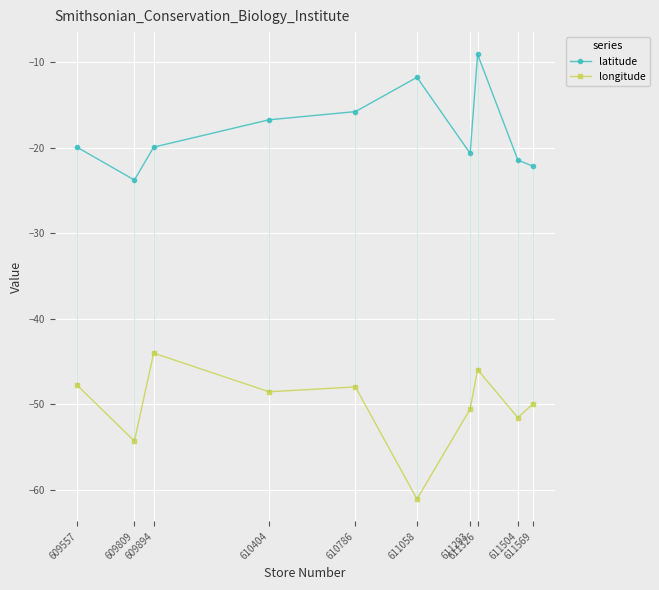

What is the difference between the latitude values at 609894 and 610404?

3.2